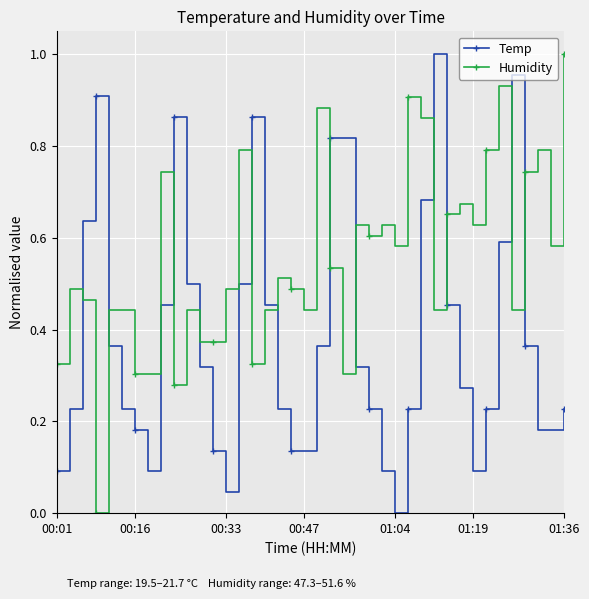

List the series in order of their overall mean, lowest first.

Temp, Humidity